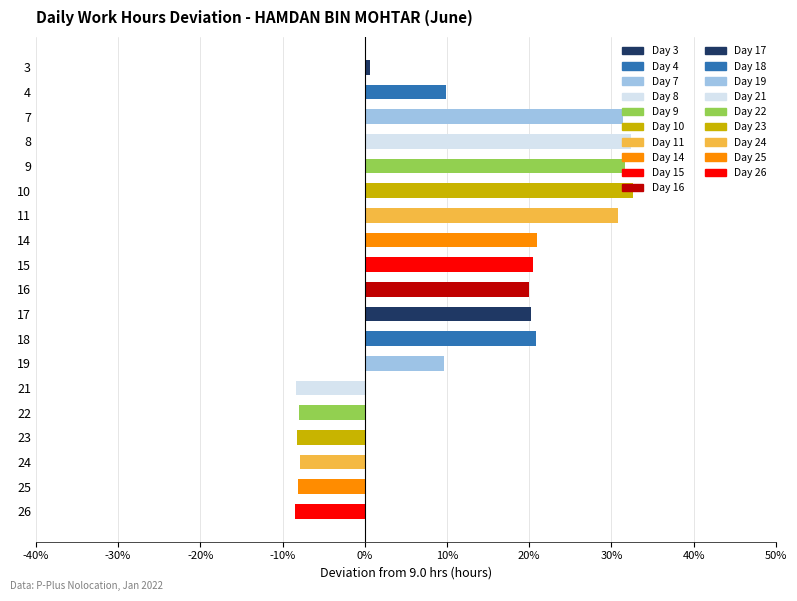

Are the bars horizontal?

Yes